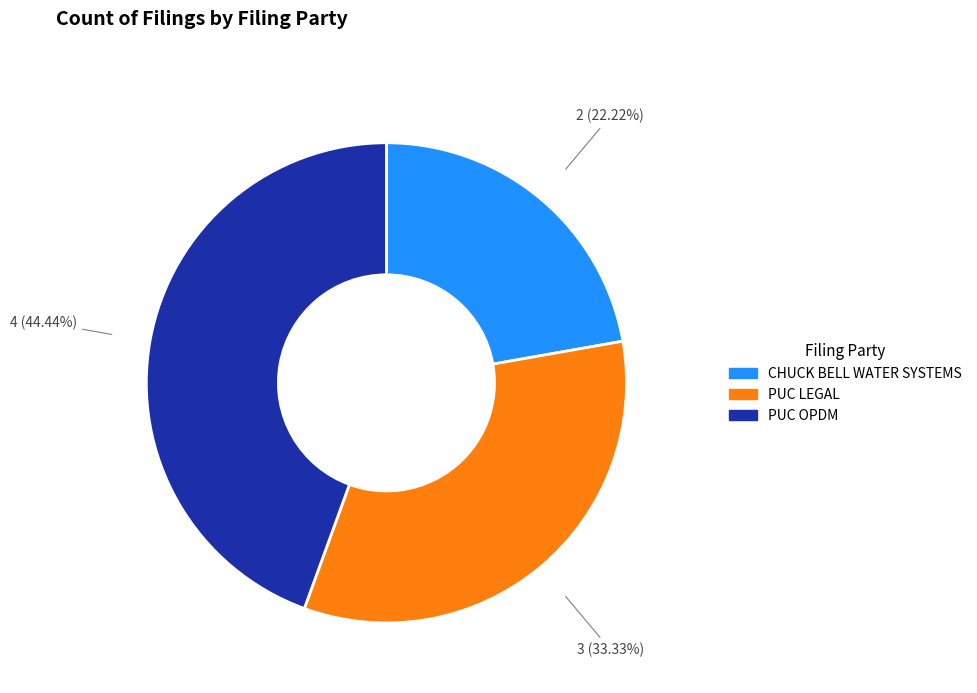

Is there a majority slice in this chart?

No